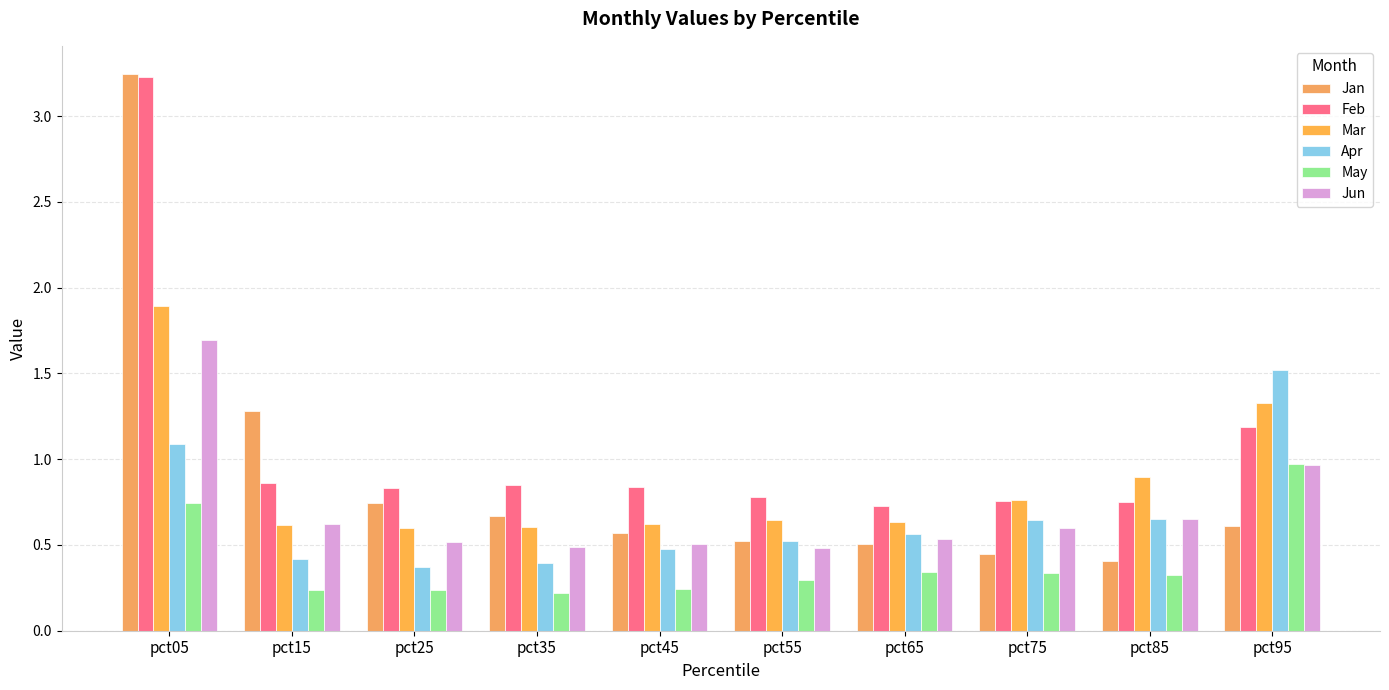

Count the number of categories in the chart.

10